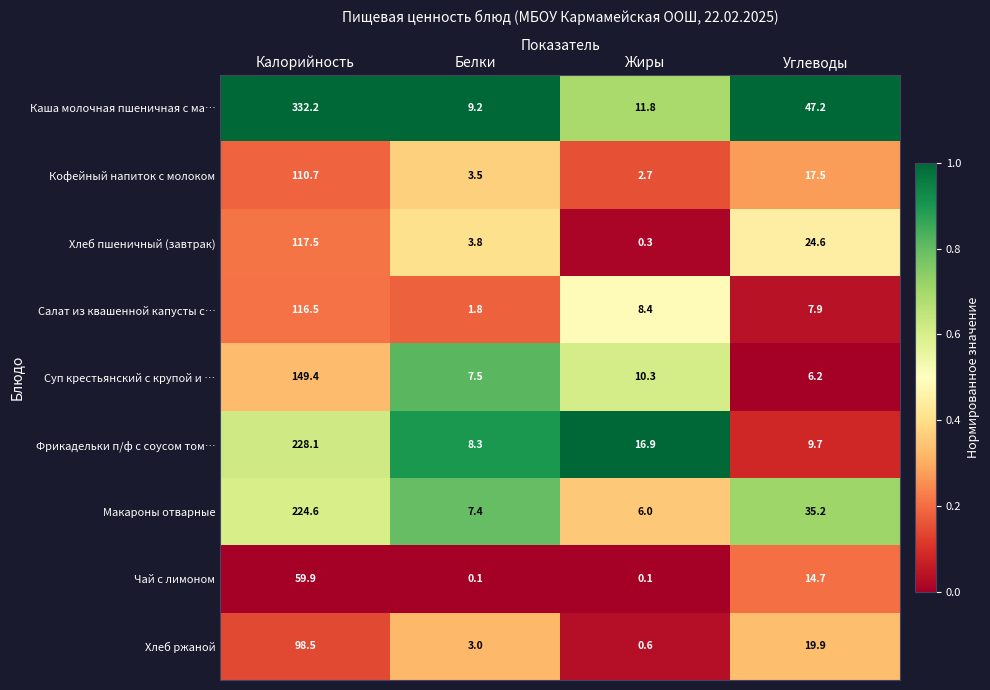

Which series has the largest range (max minus min)?

Каша молочная пшеничная с ма…